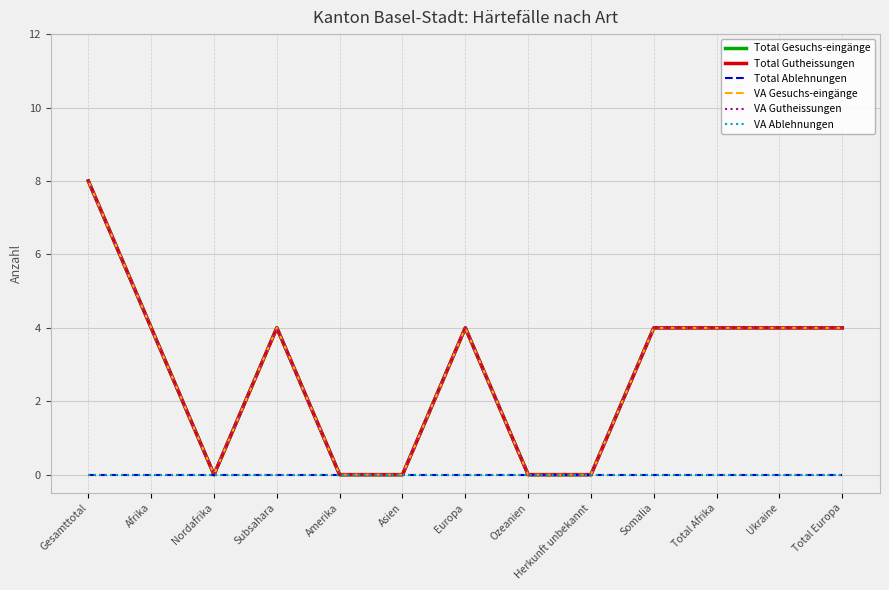

Does the chart display data point markers on the line(s)?

No